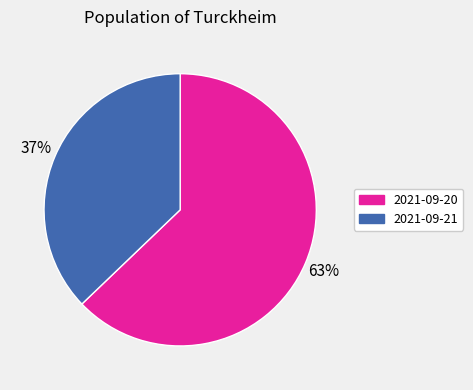

How many slices are in this pie chart?

2